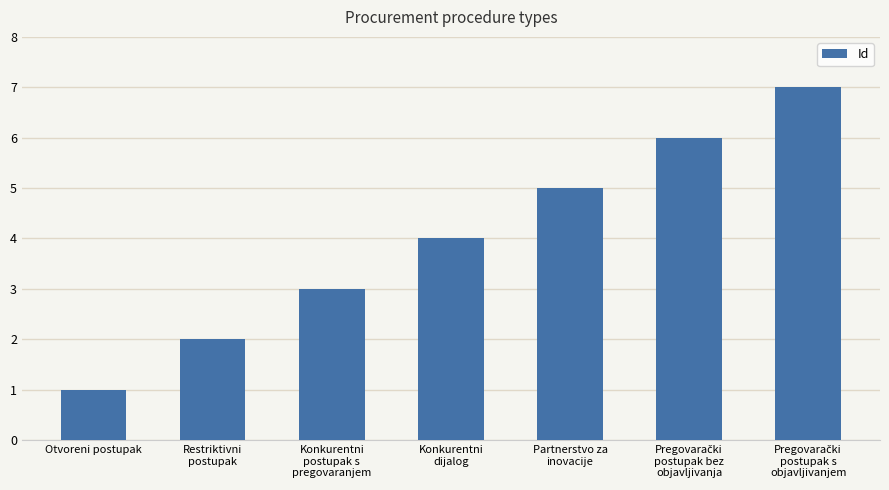

How many categories are shown in the chart?

7